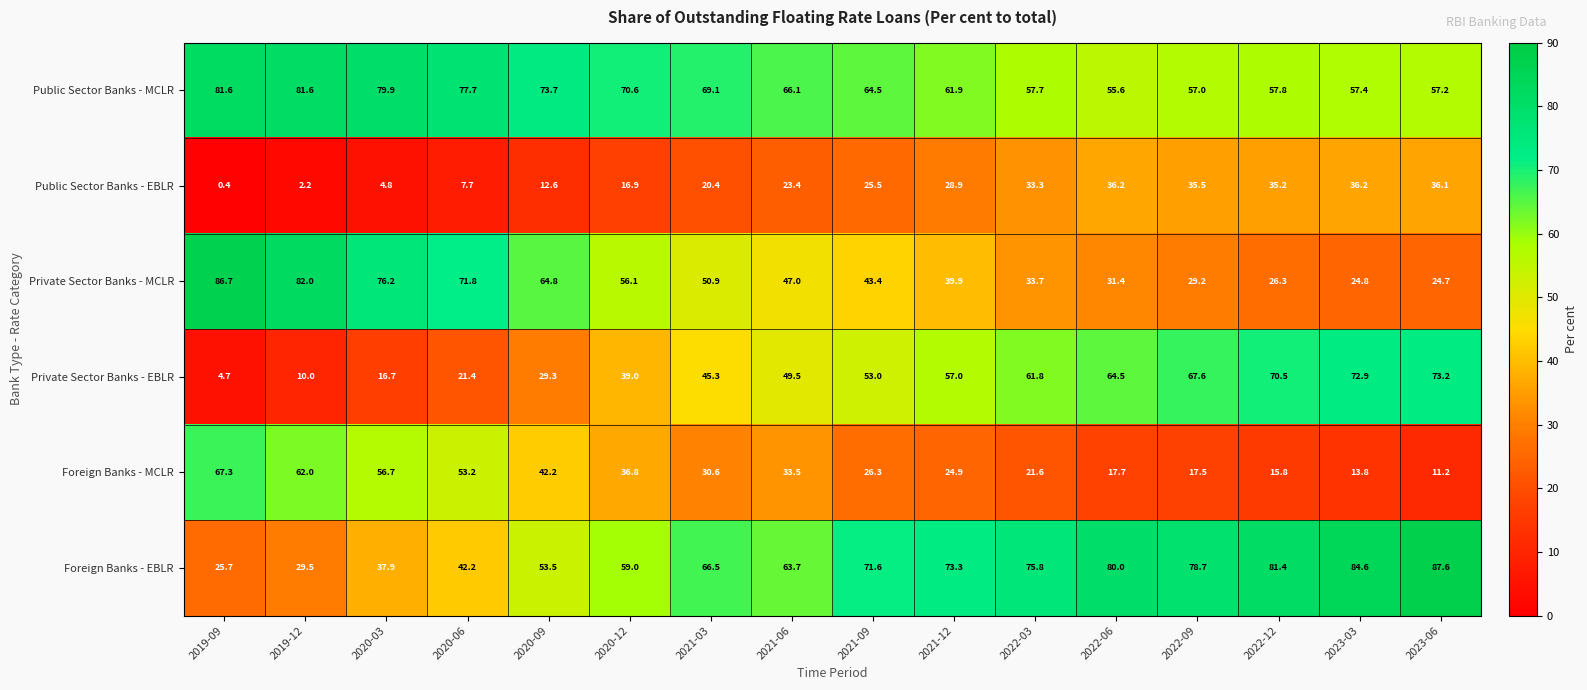

Where does the Private Sector Banks - MCLR series first go above 47?

2019-09